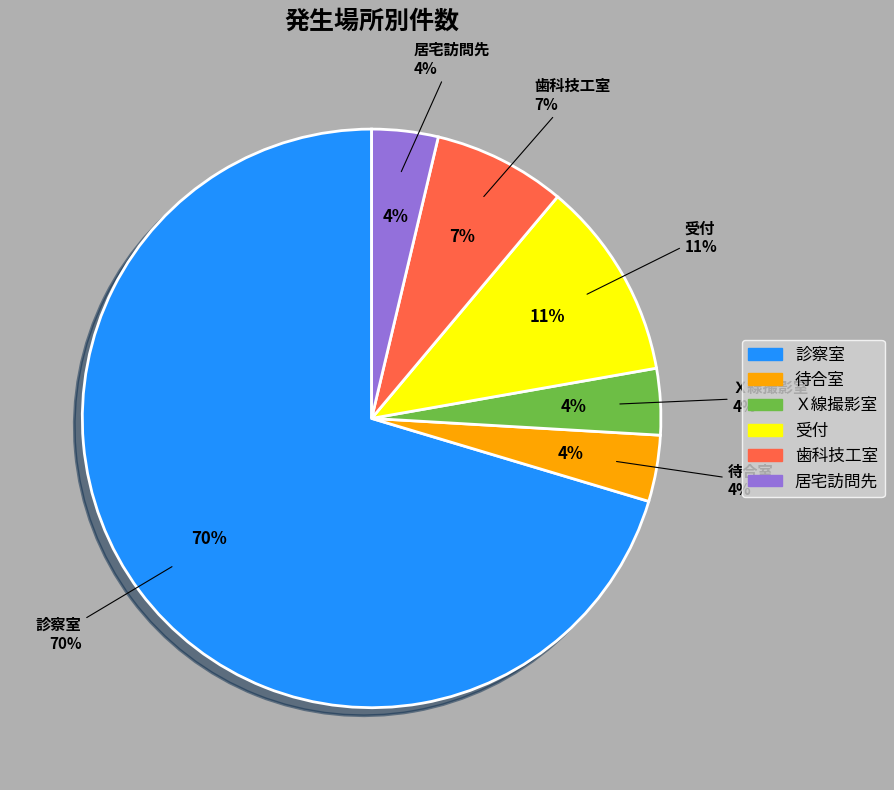

Count the number of slices in the pie.

6